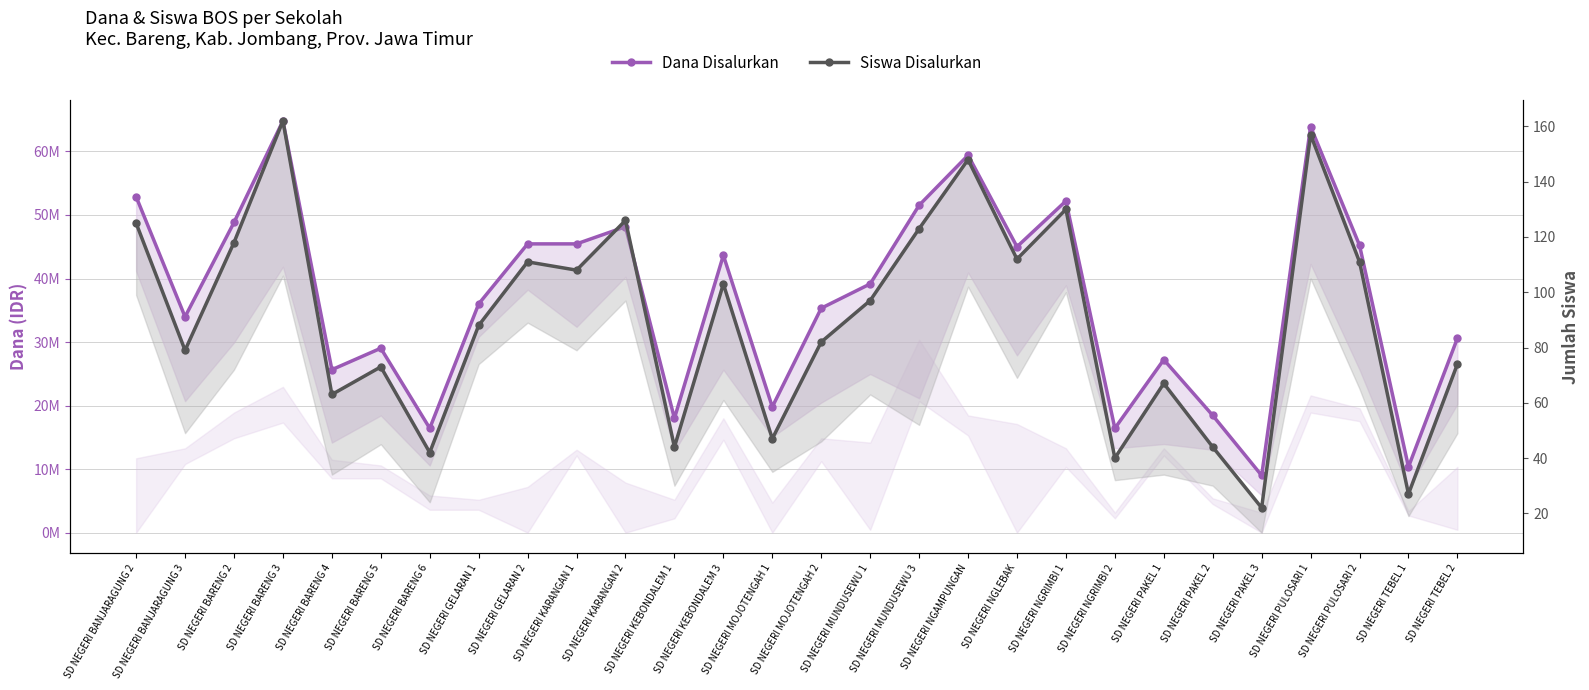

Between SD NEGERI PAKEL 3 and SD NEGERI NGLEBAK, which is larger?

SD NEGERI NGLEBAK